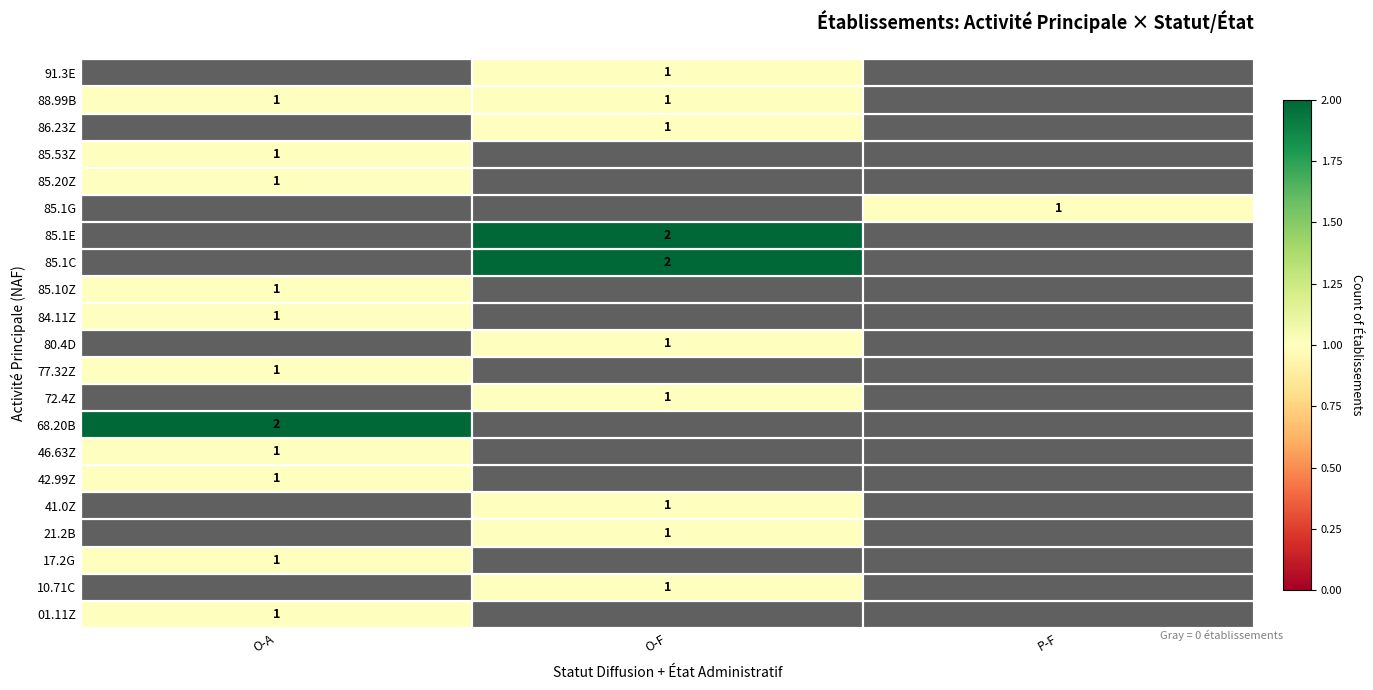

The value of 77.32Z at O-A is 1. True or false?

True